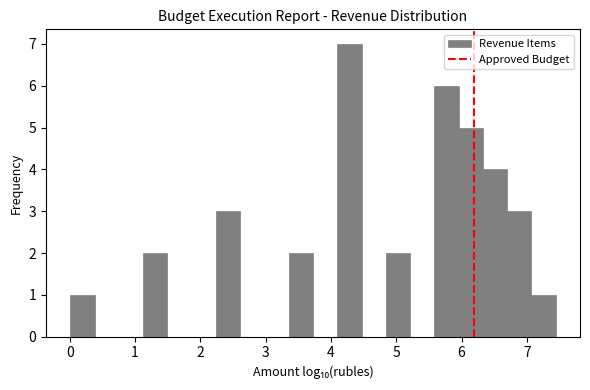

Around what value on the x-axis is the tallest bar? Give the approximate position of its centre, as read against the axis.

4.3